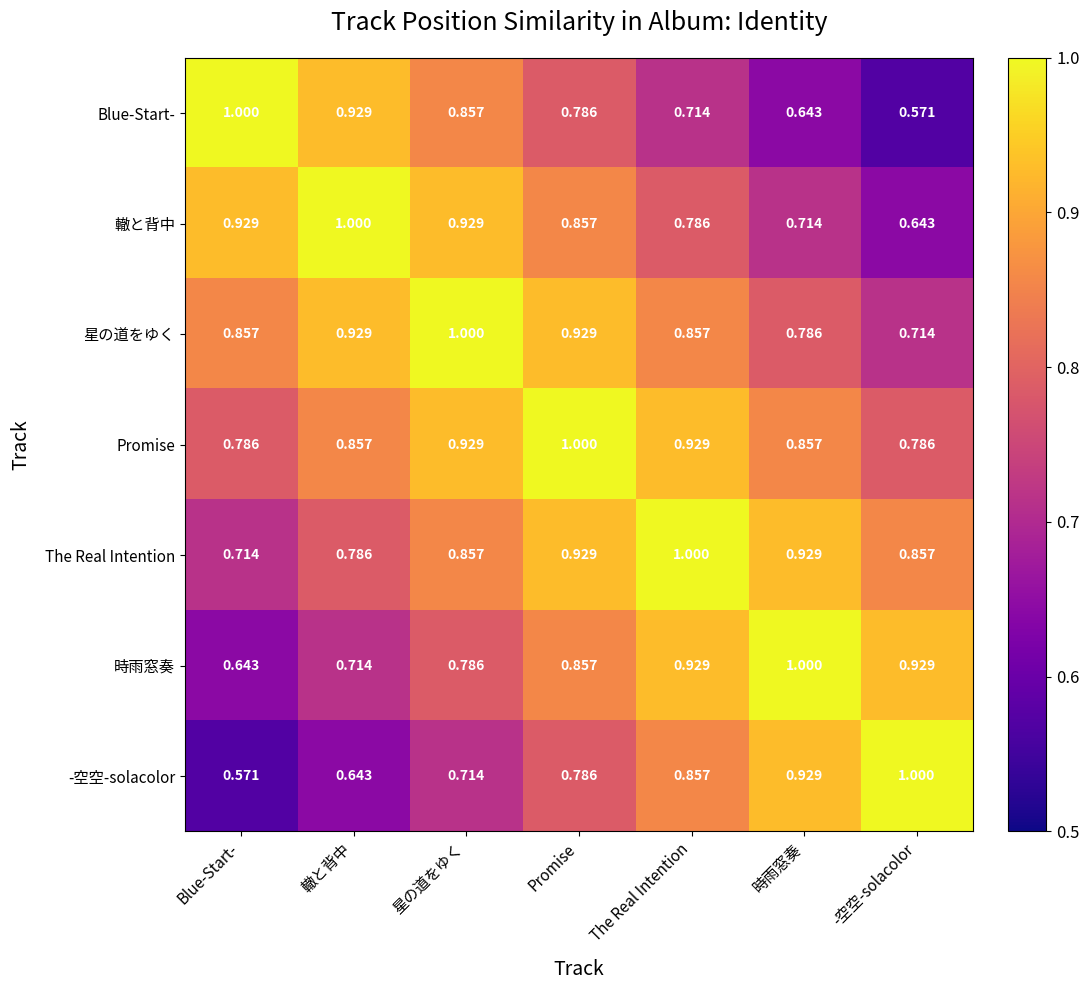

Which series has the largest total across all categories?

Promise